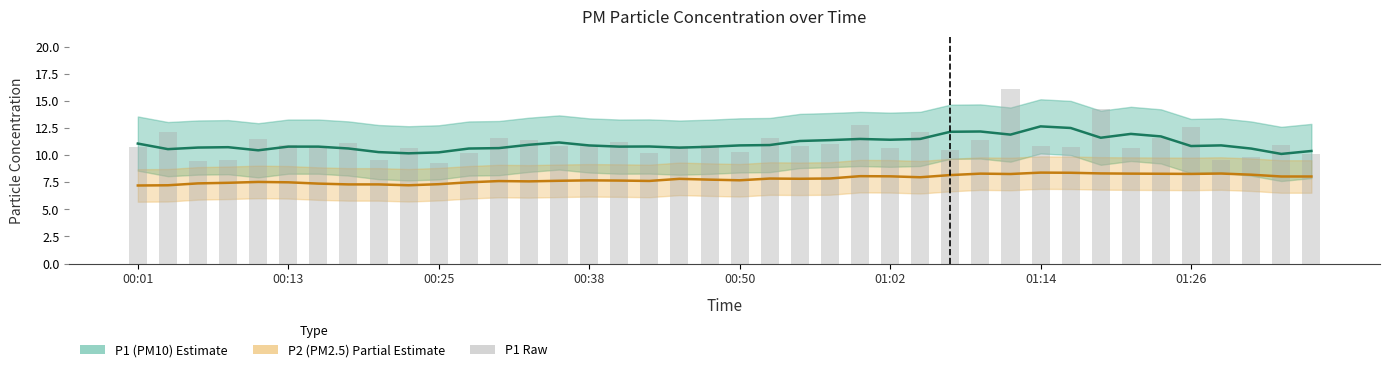

At which label is P1 (PM10) closest to 11?

13